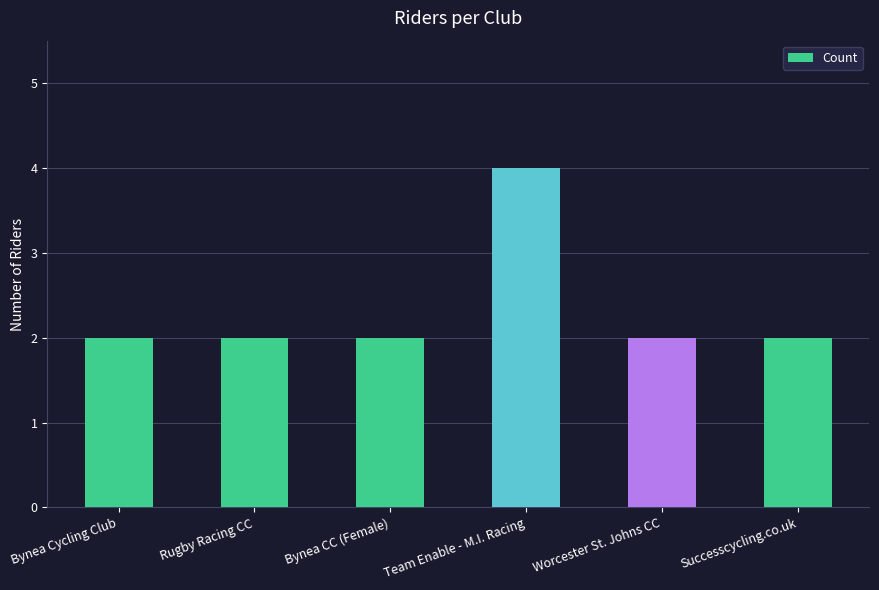

Which label corresponds to the largest value in the chart?

Team Enable - M.I. Racing